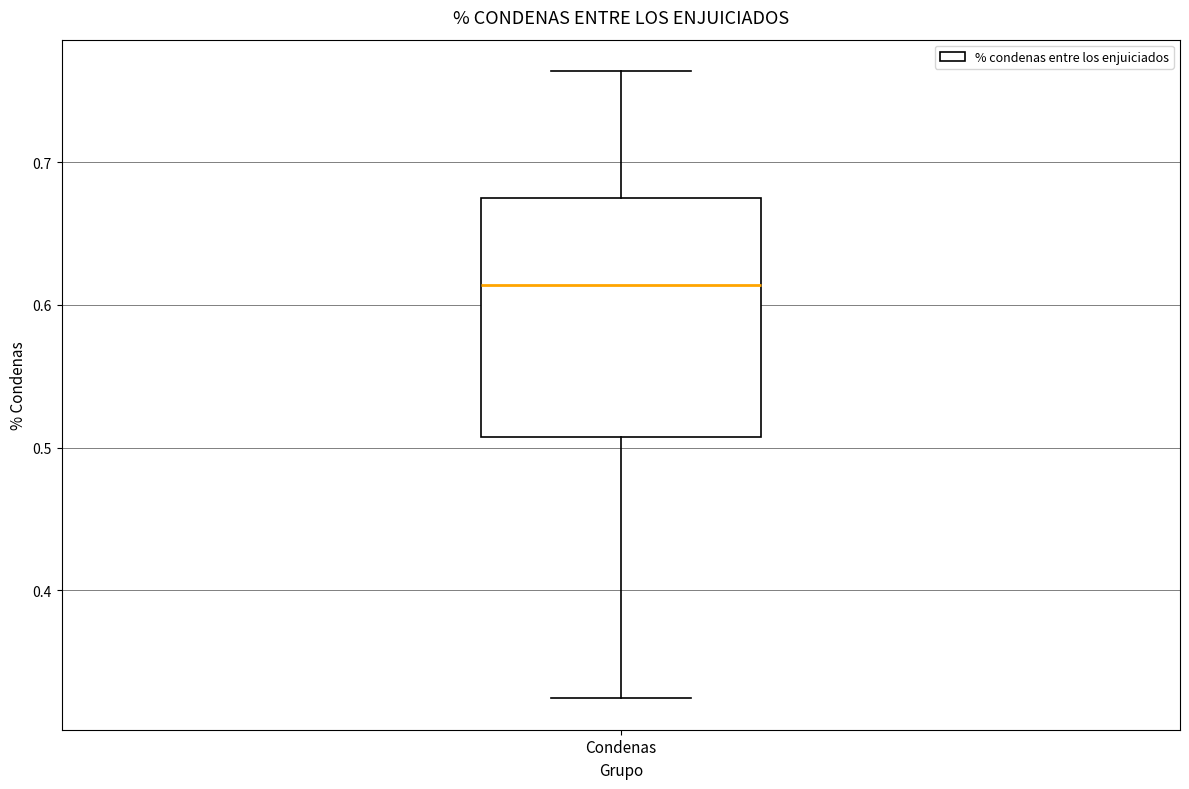

Read this box plot against the y-axis: the position of the median line, the range covered by the box, and the ends of both whiskers. The values are not printed on the chart, so give them approximately, as read against the axis.

median 0.61, box 0.51 to 0.68, whiskers 0.32 to 0.76